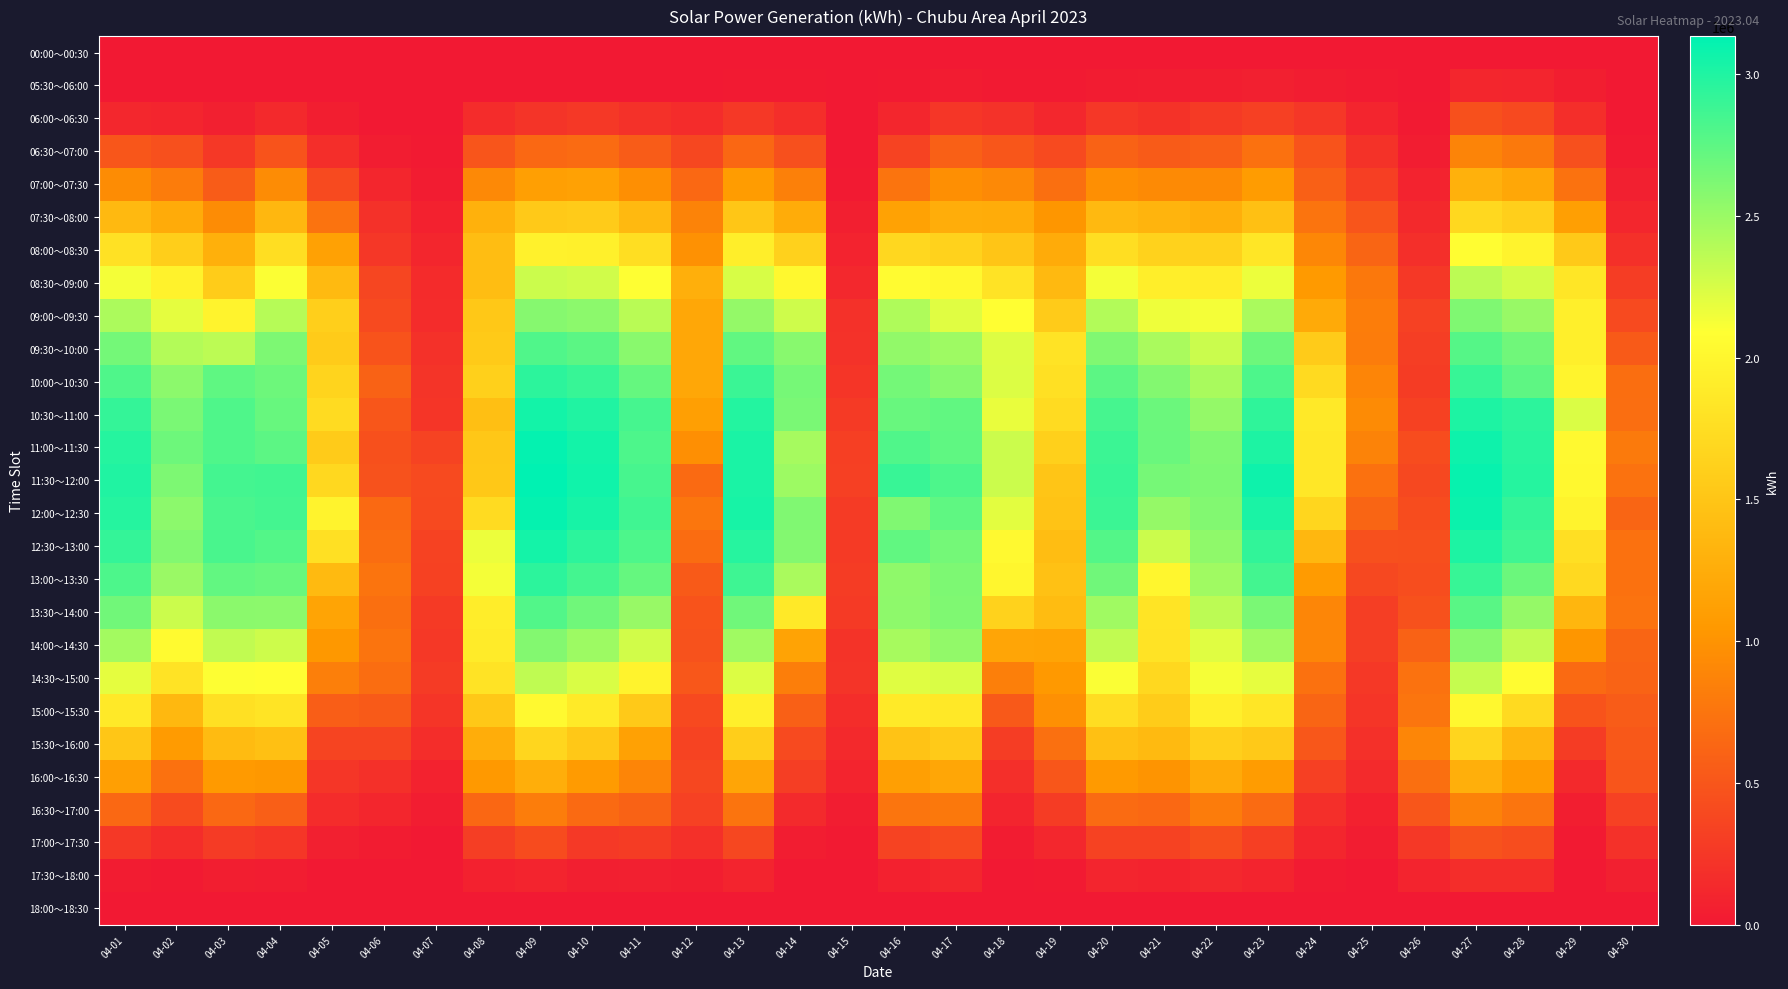

At which category does the chart reach its minimum across all series?

04-01